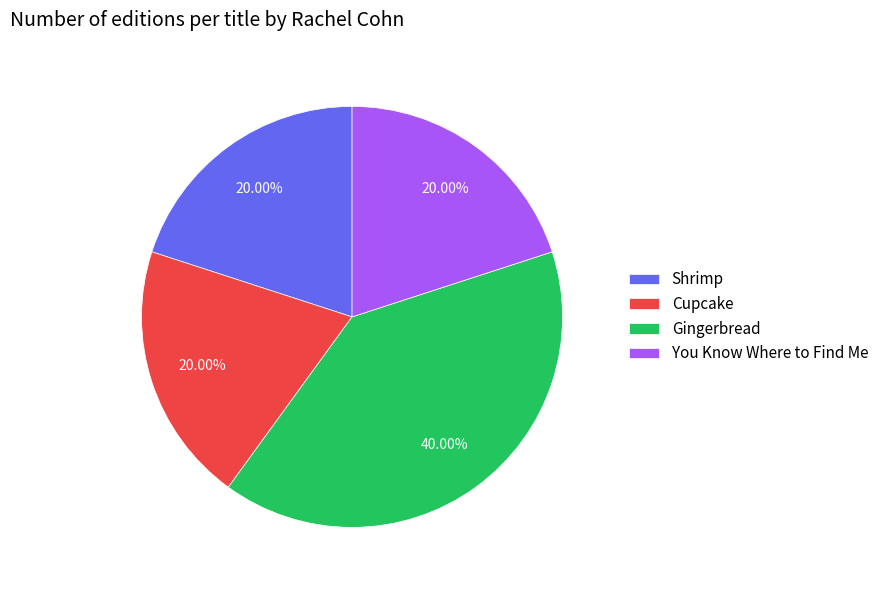

Which slice is the largest?

Gingerbread